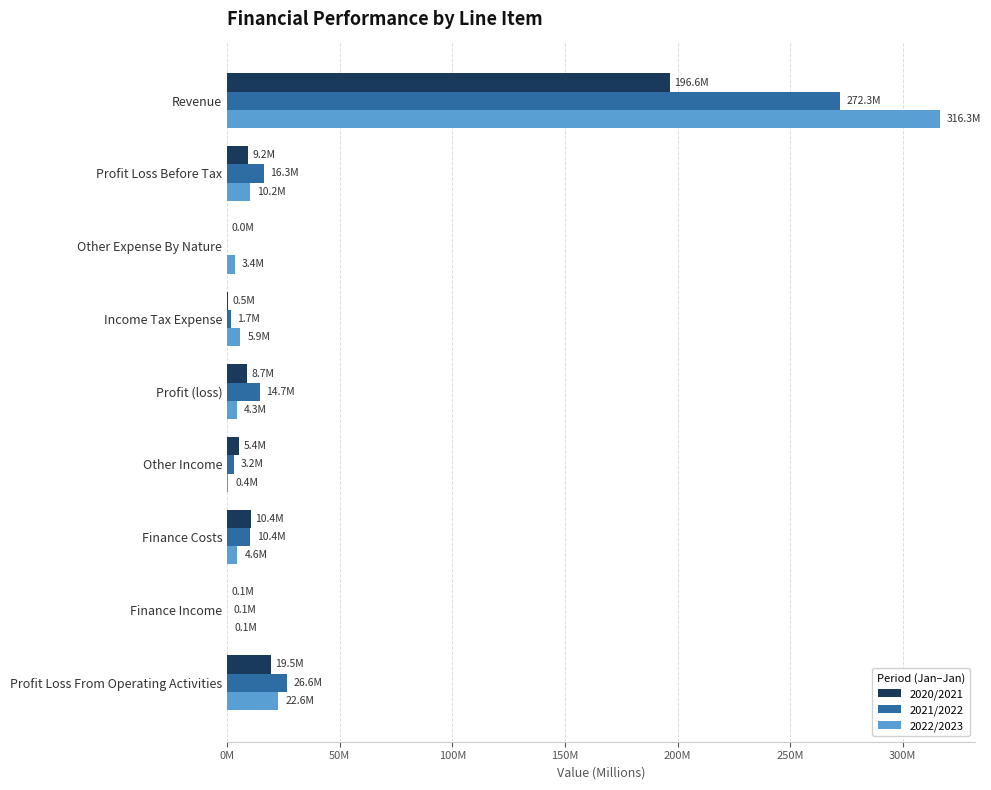

What are all the series names shown in the legend?

2020/2021, 2021/2022, 2022/2023